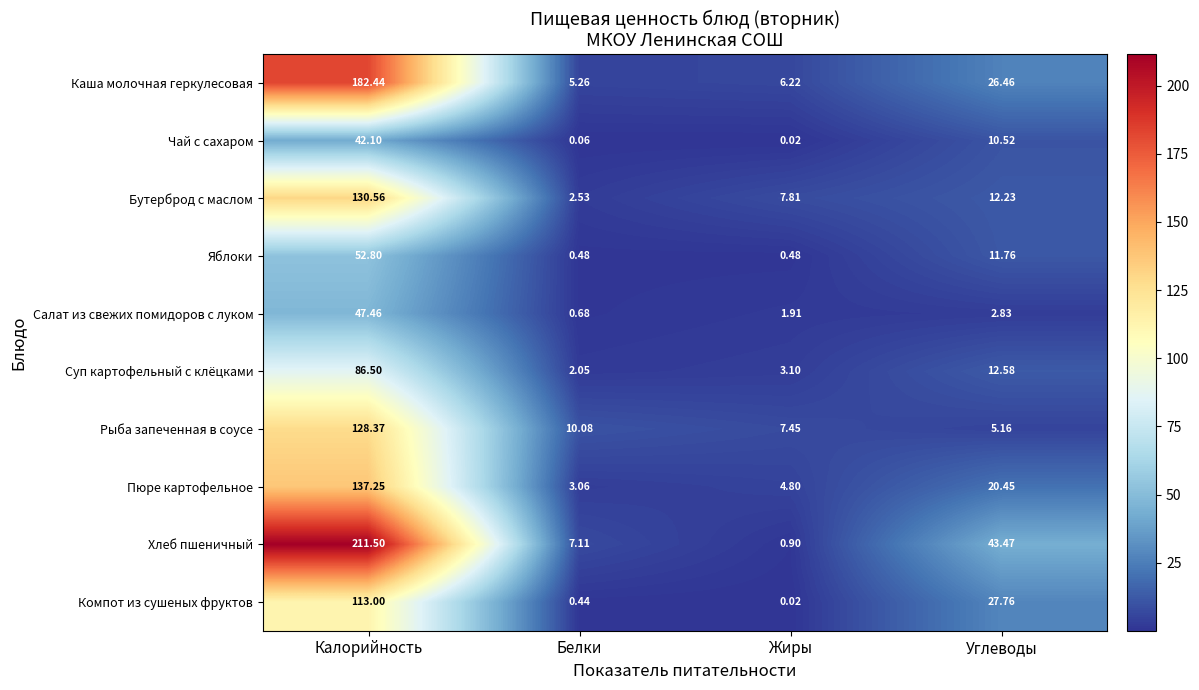

At which category is the sum across all series the highest?

Калорийность